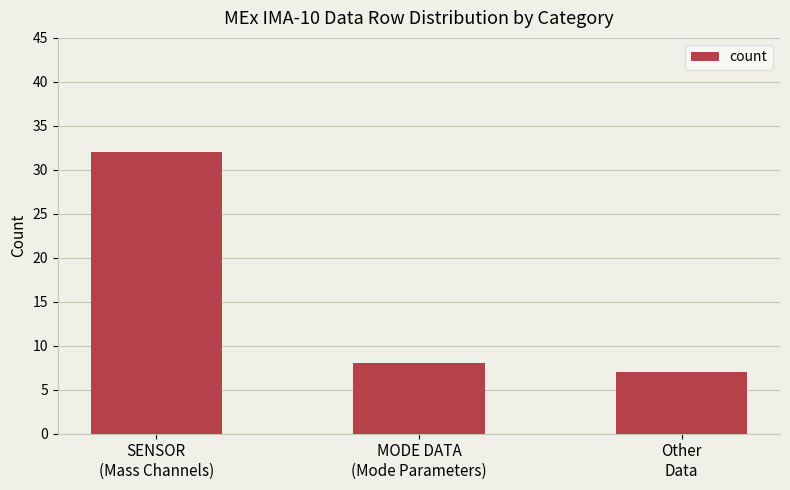

Reading right to left, extract all data points from this chart.

7	8	32